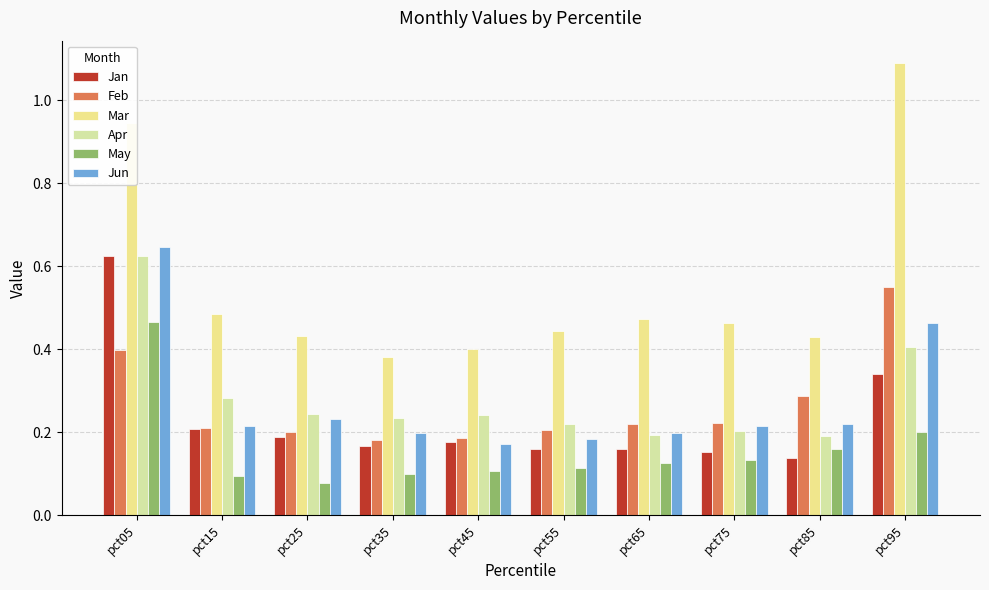

Is it true that Jan equals 0.0 at pct35?

False